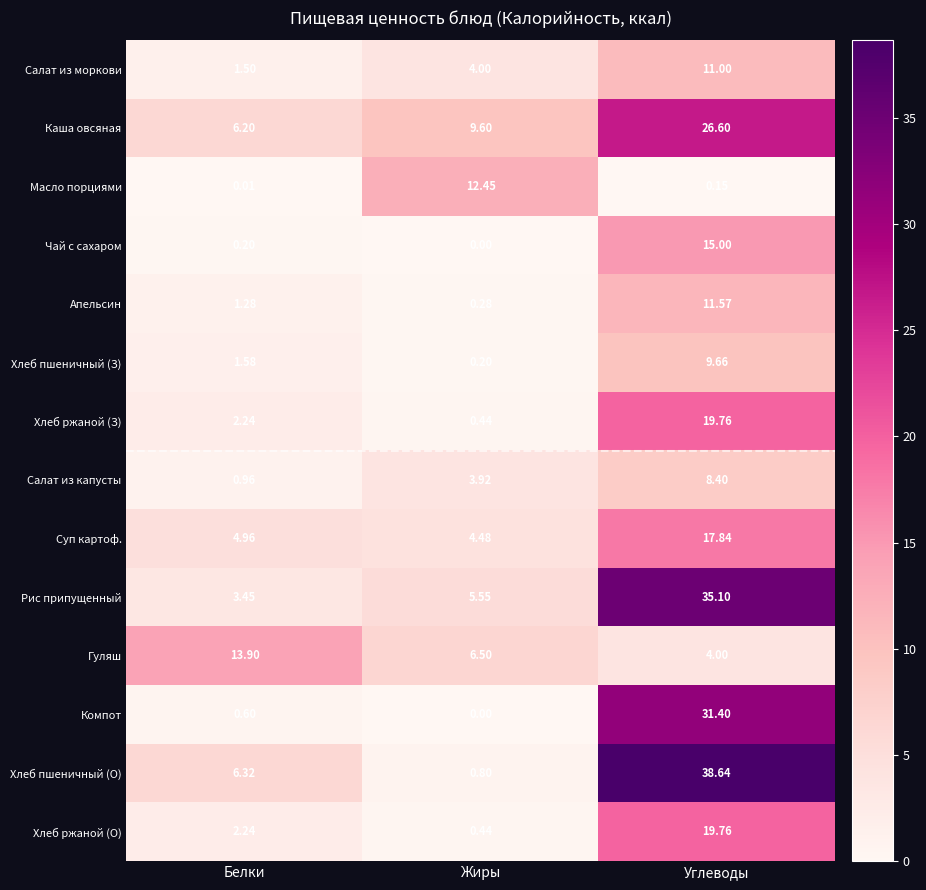

Which series has the largest total across all categories?

Хлеб пшеничный (О)